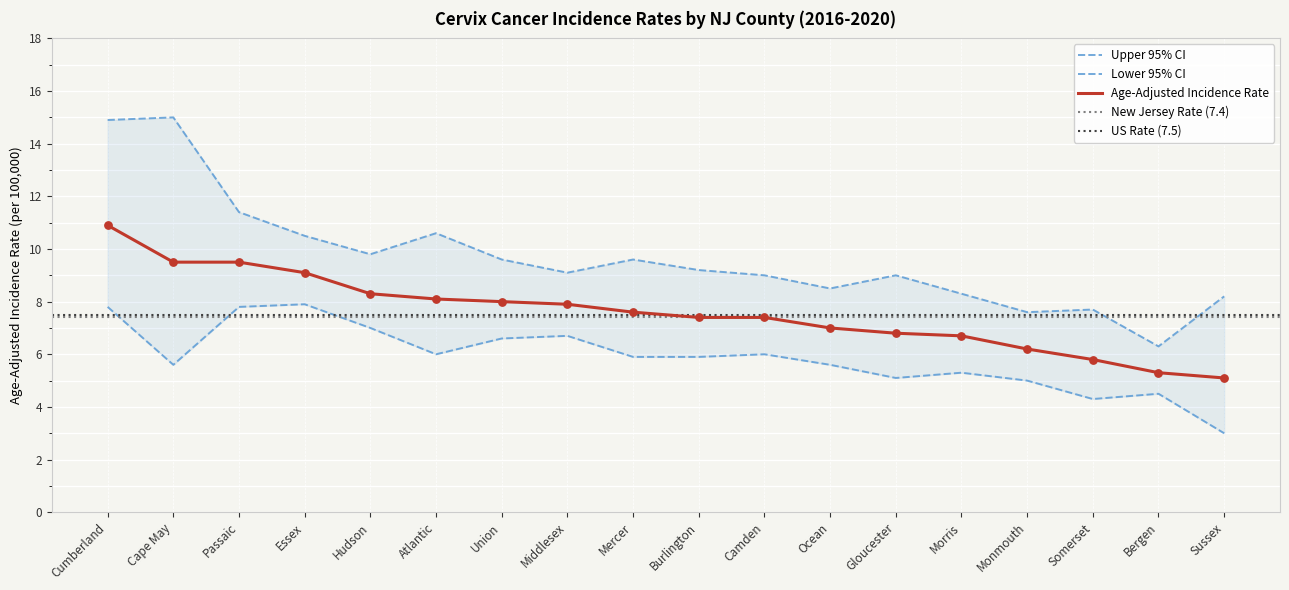

Is the value of Age-Adjusted Rate at Cape May greater than the value of Upper 95% CI at Ocean?

Yes